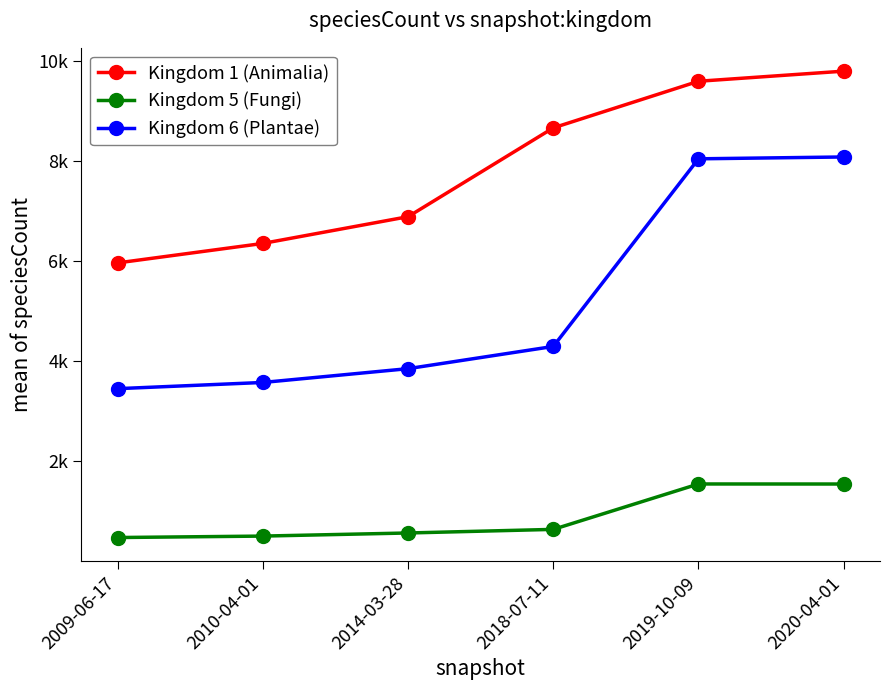

Is this an area chart (filled region under the line)?

No